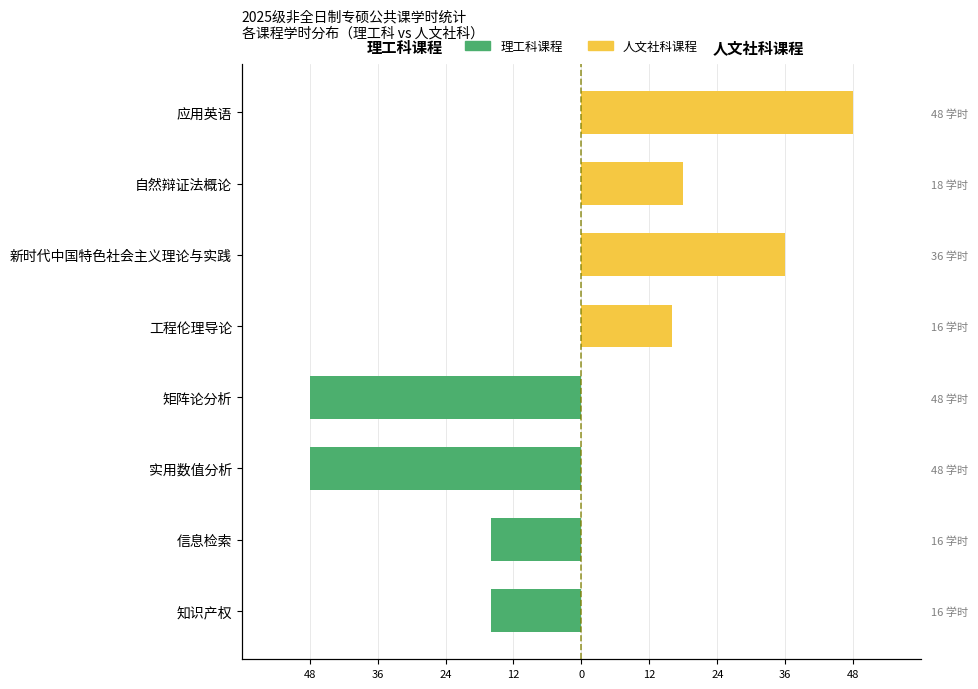

What is the average value of the 人文社科课程 series?

15